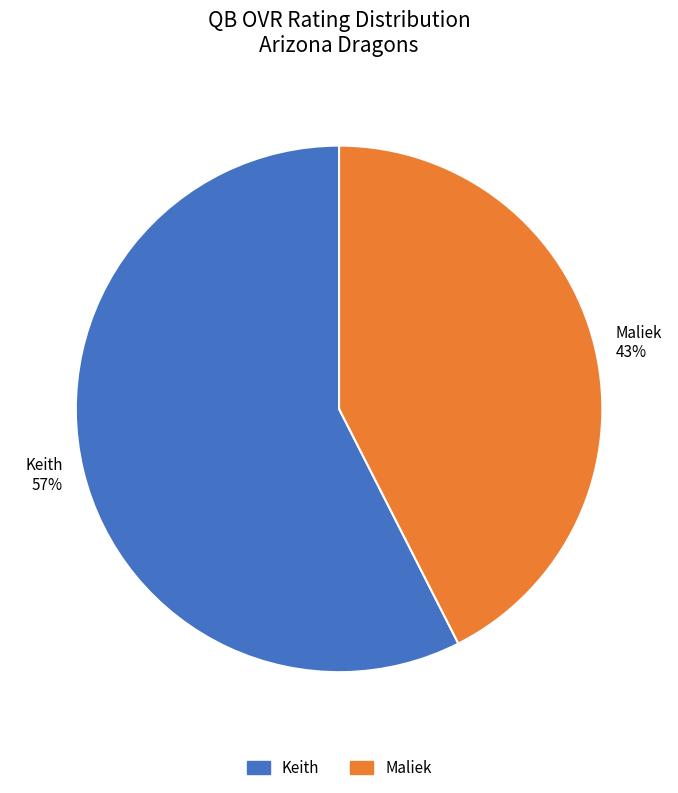

To the nearest percent, what portion does Keith represent?

57%